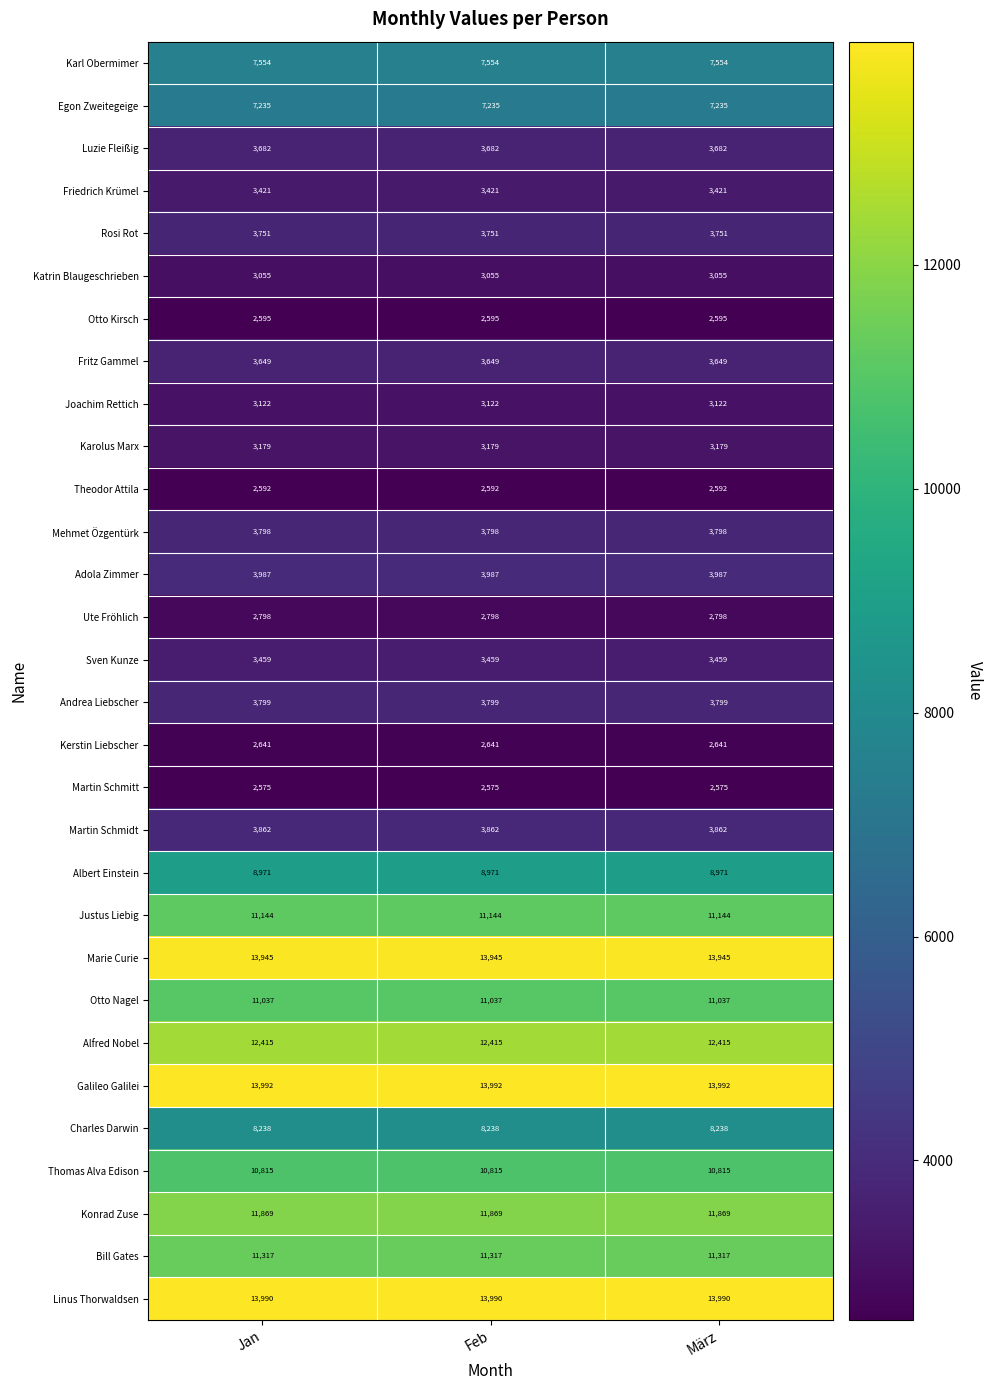

Is the value of Adola Zimmer at Jan greater than the value of Ute Fröhlich at März?

Yes